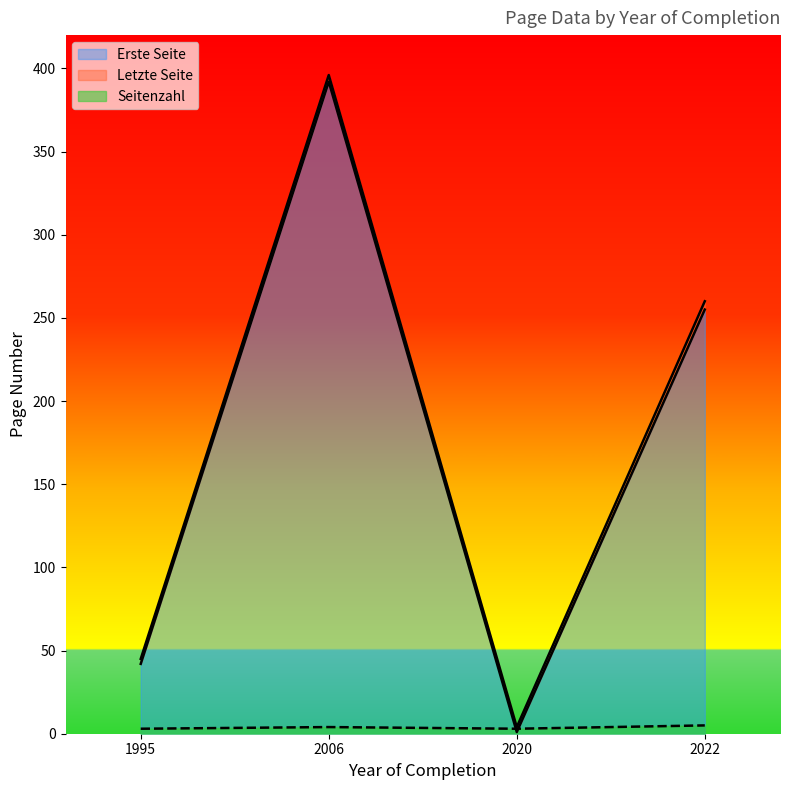

Is it true that Erste Seite equals 64 at 1995?

False